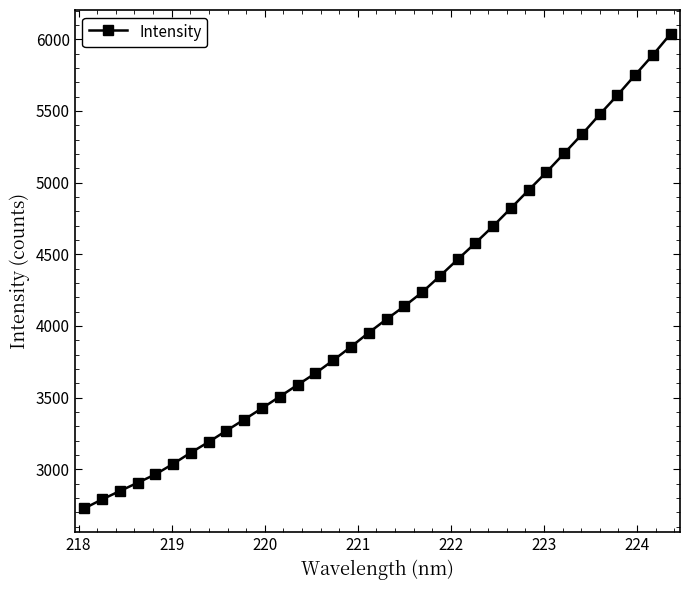

What is the minimum value shown in the chart?

2726.9